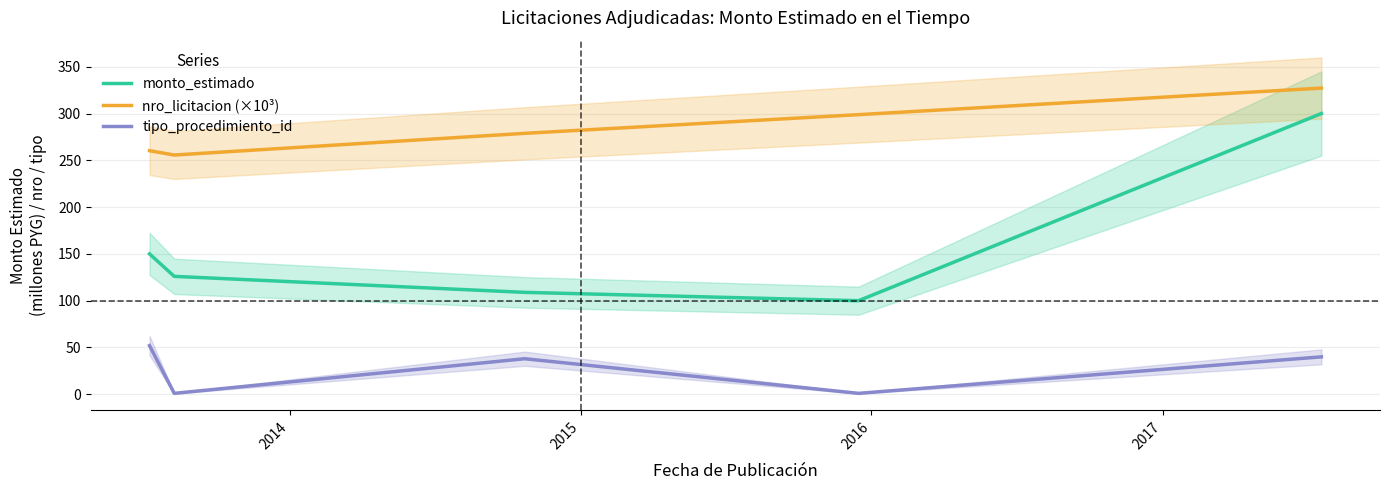

How many categories are shown in the chart?

5